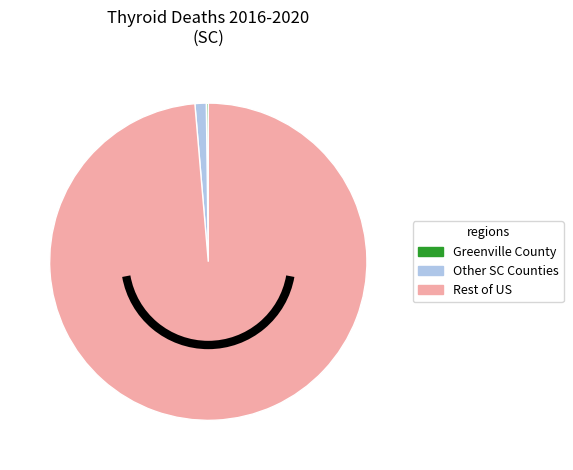

Does any single category account for the majority?

Yes